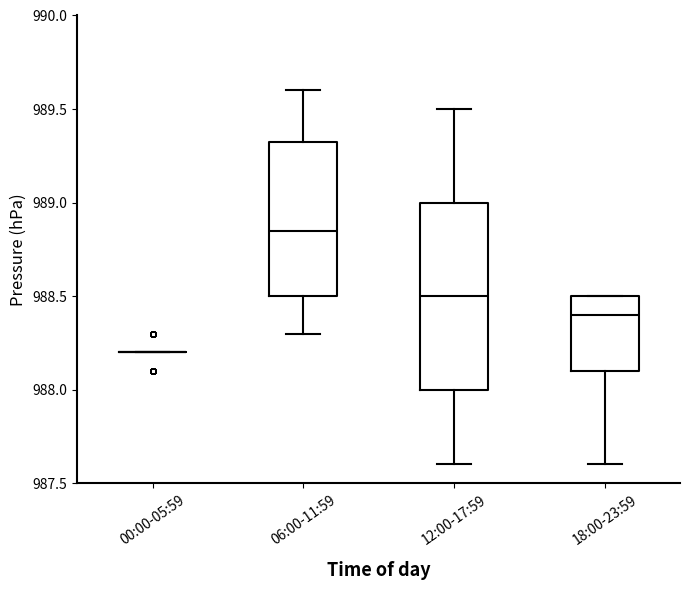

Where does the lower whisker of the box for 18:00-23:59 end on the y-axis? The values are not printed on the chart, so give them approximately, as read against the axis.

987.60